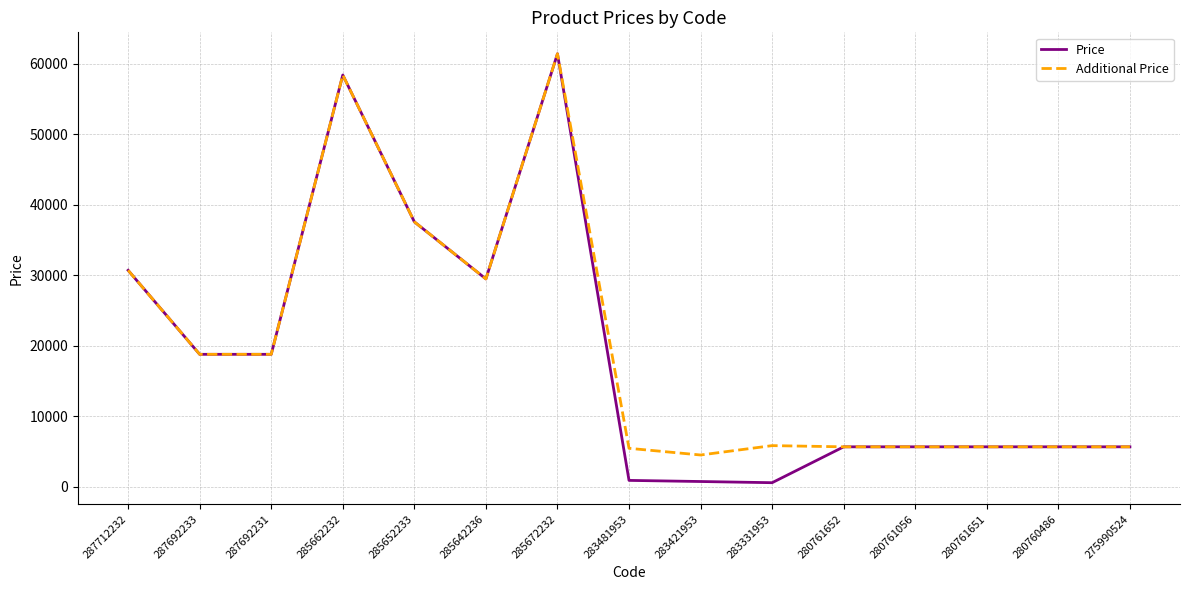

Is the value of Price at 285642236 greater than the value of Additional Price at 283481953?

Yes